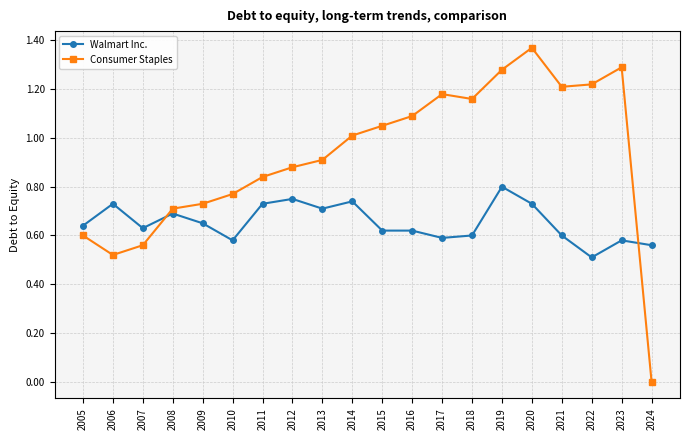

True or false: Walmart Inc. and Consumer Staples cross at least once.

True